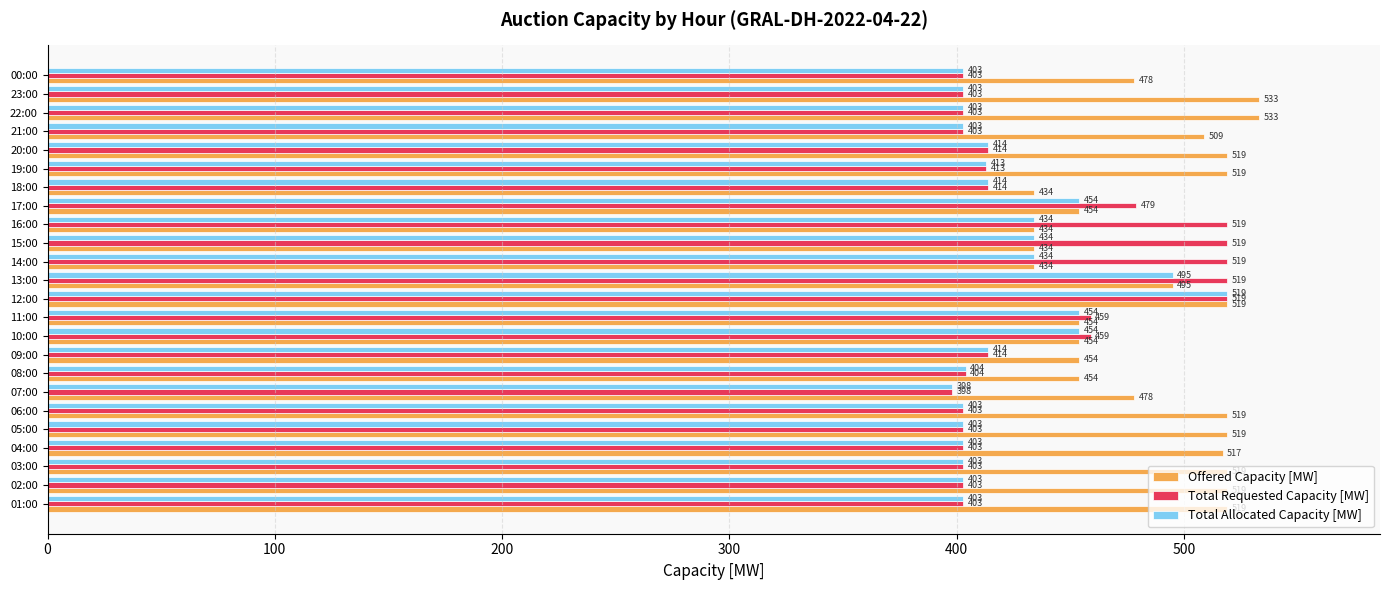

What is the spread (max minus min) of values at 03:00?

116